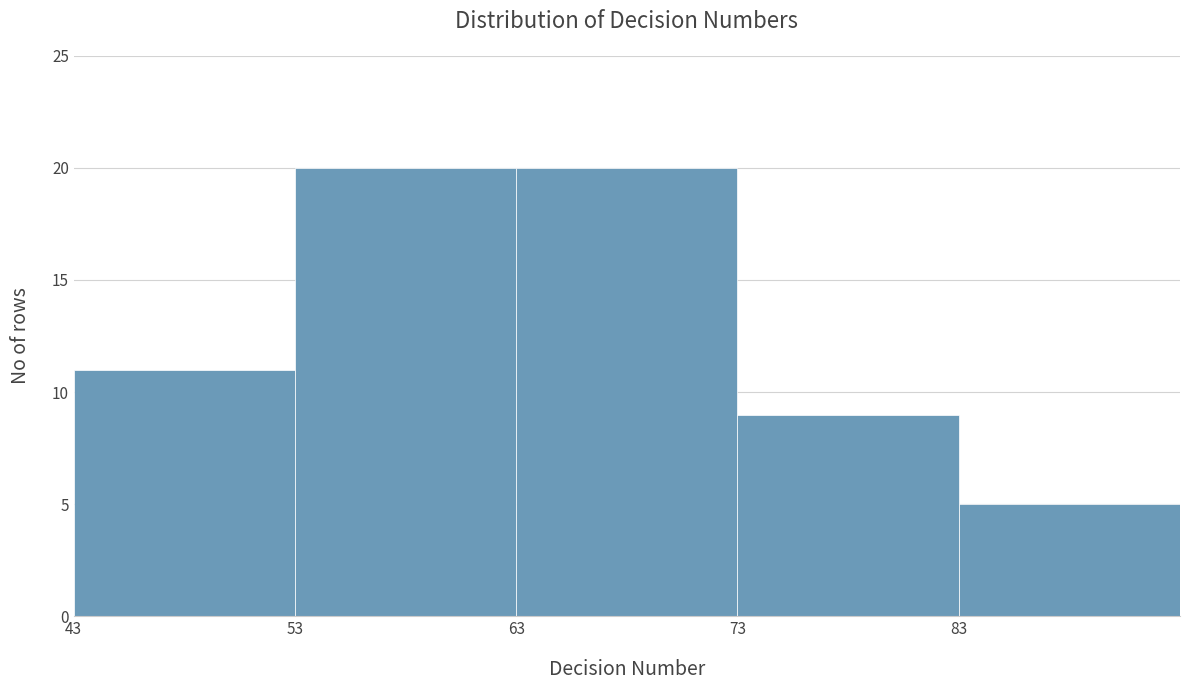

Reading left to right, transcribe this chart: for each bar, give the range it covers on the x-axis and its height. The values are not printed on the chart, so give them approximately, as read against the axis.

43 to 53: 11
53 to 63: 20
63 to 73: 20
73 to 83: 9
83 to 93: 5